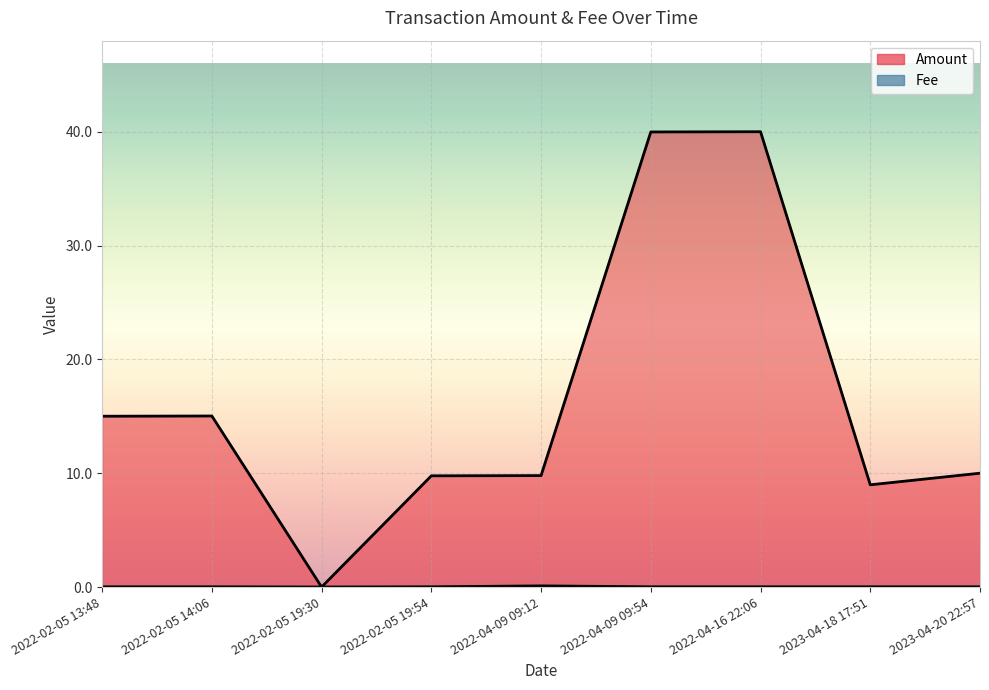

Is it true that Amount equals 0.0 at 2022-02-05 19:30?

False